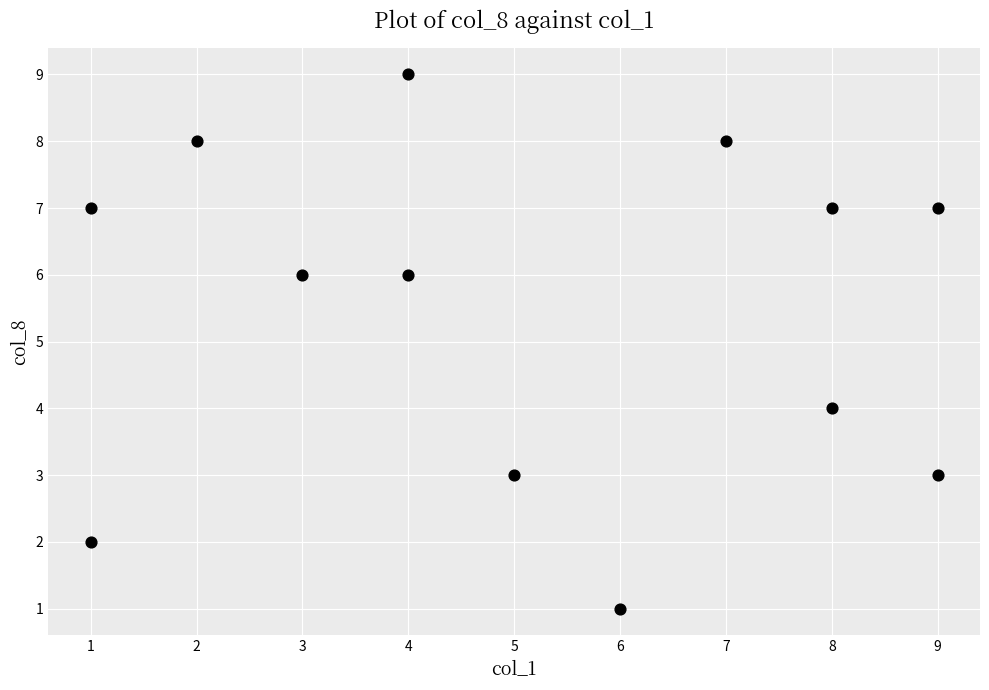

What is the range of X values (max minus min)?

8